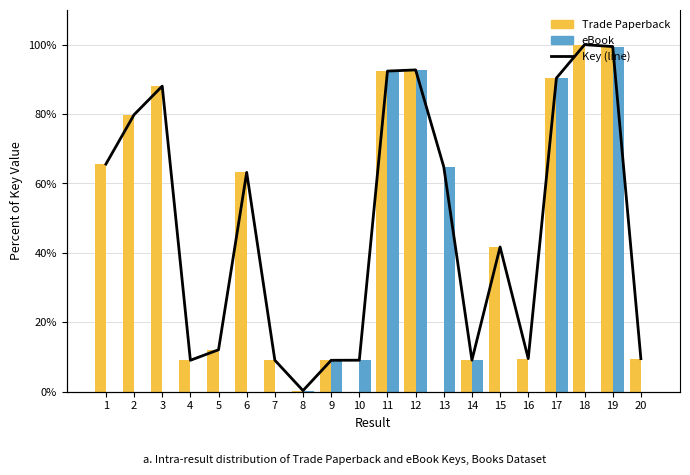

List the labels in order of Key (line) value, largest first.

18, 19, 12, 11, 17, 3, 2, 1, 13, 6, 15, 5, 16, 20, 14, 10, 7, 4, 9, 8